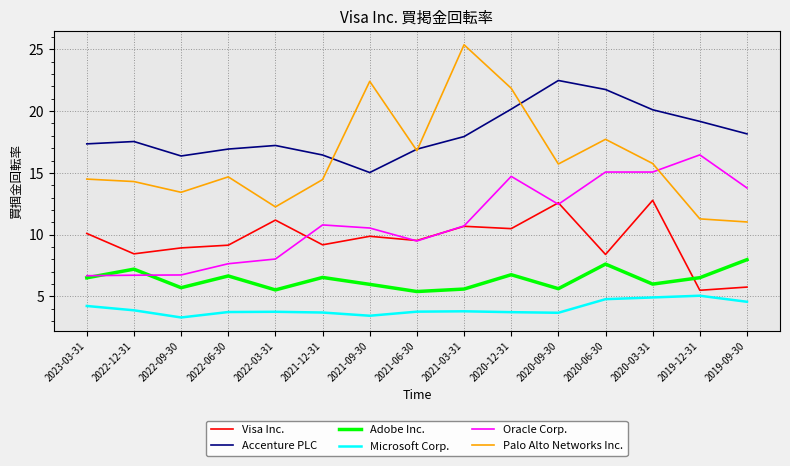

What is the sum of the Accenture PLC values at 2021-09-30 and 2021-03-31?

33.0